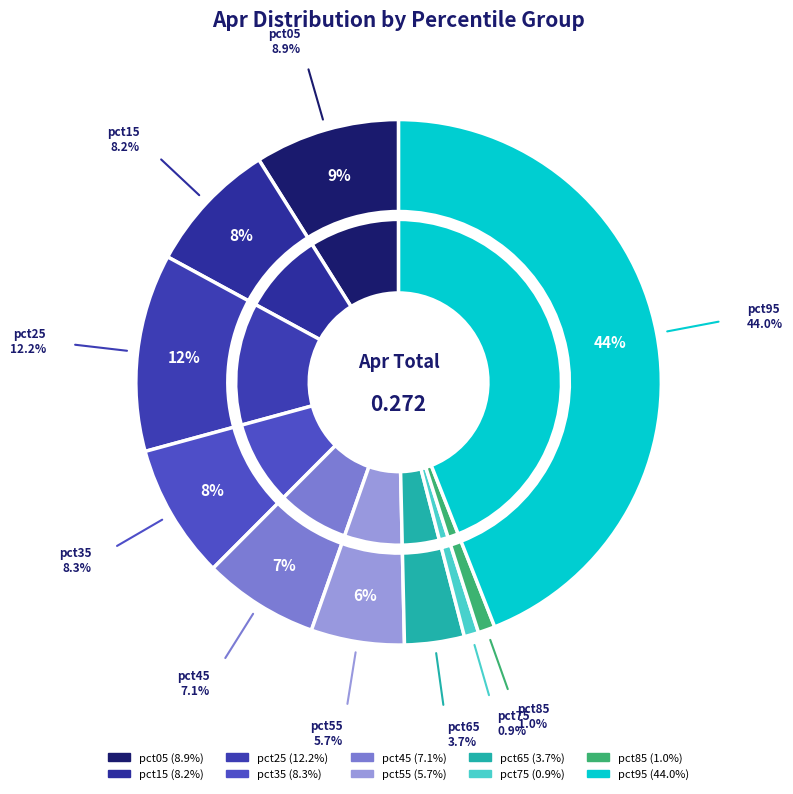

What percentage is NOT represented by pct75?

99.1%